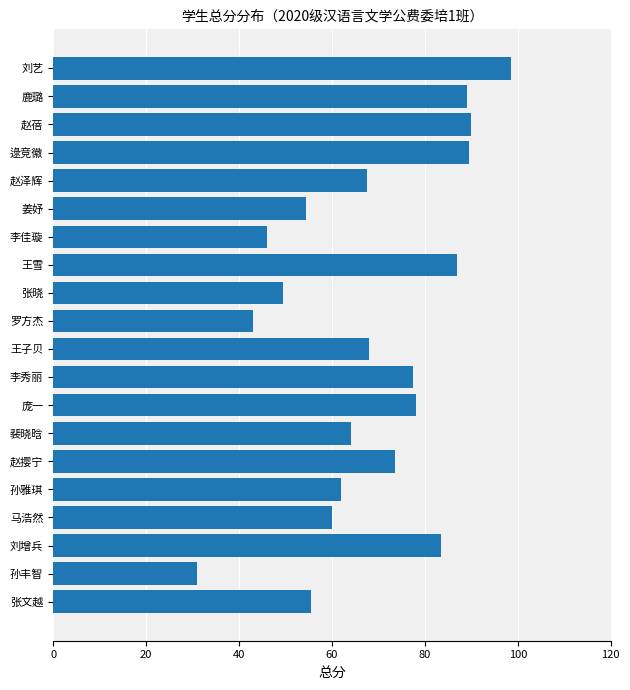

What is the value of the 6th bar from the top?

54.5